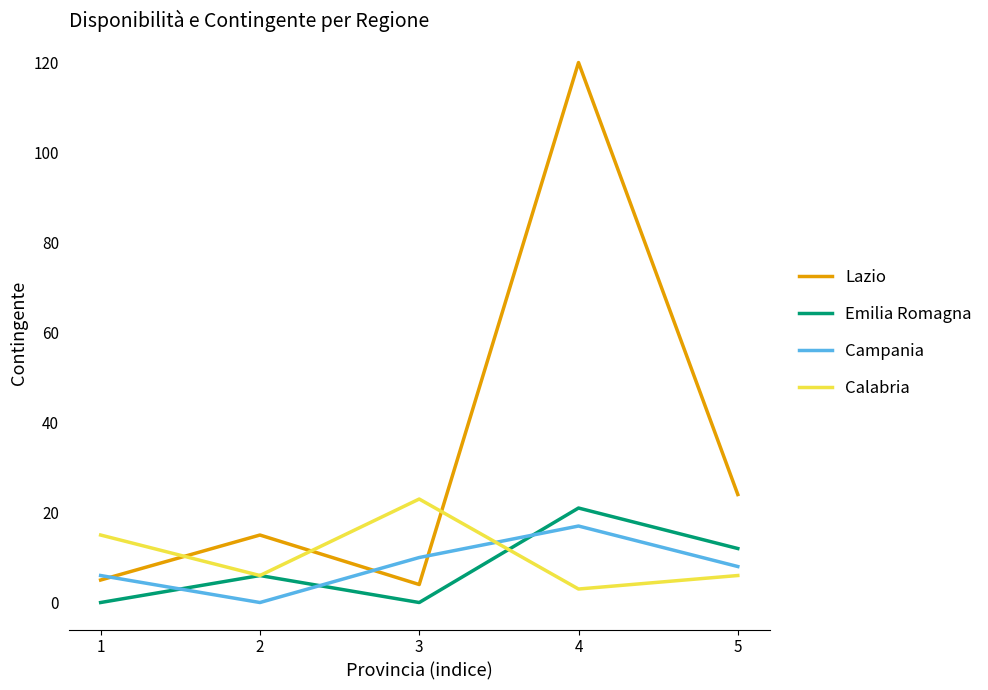

At which category does Lazio reach its first local valley?

3